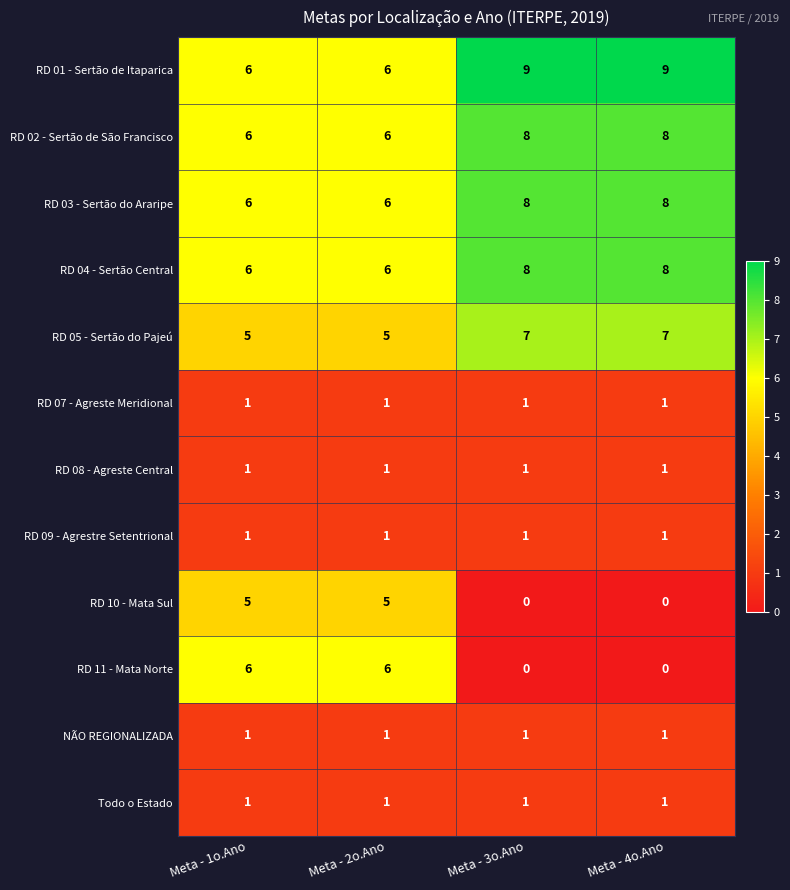

The NÃO REGIONALIZADA series shows 1 at Meta - 3o.Ano. True or false?

True